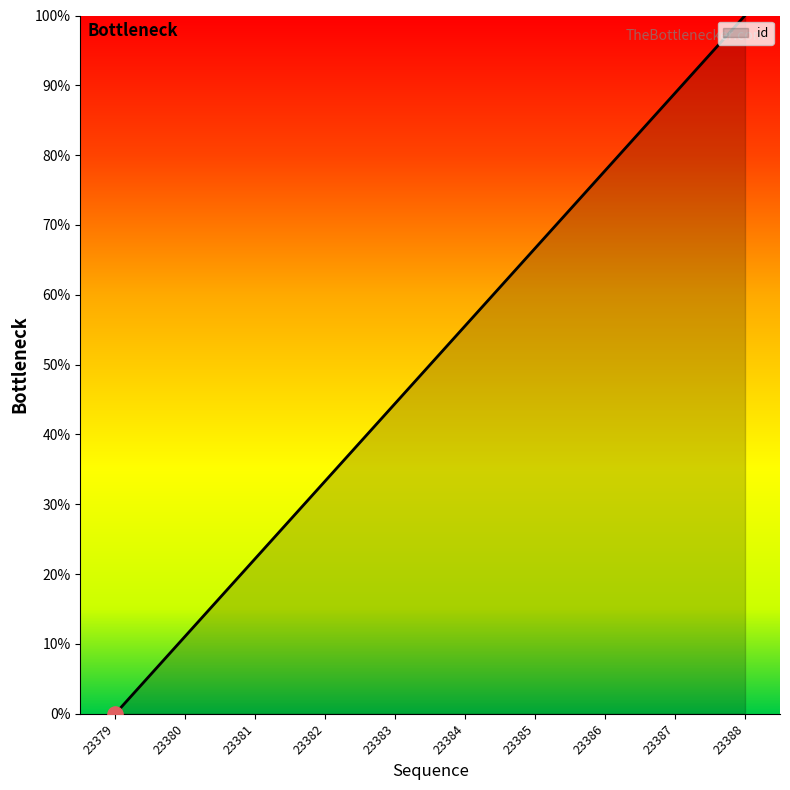

What is the change in value from 23384 to 23386?

+22.2